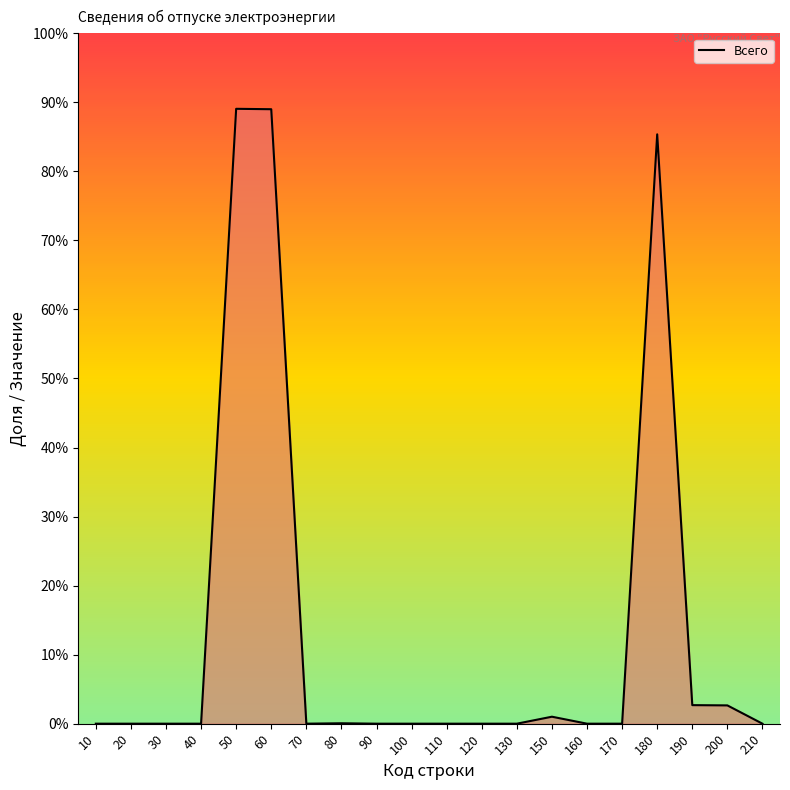

Does the chart have visible grid lines?

No